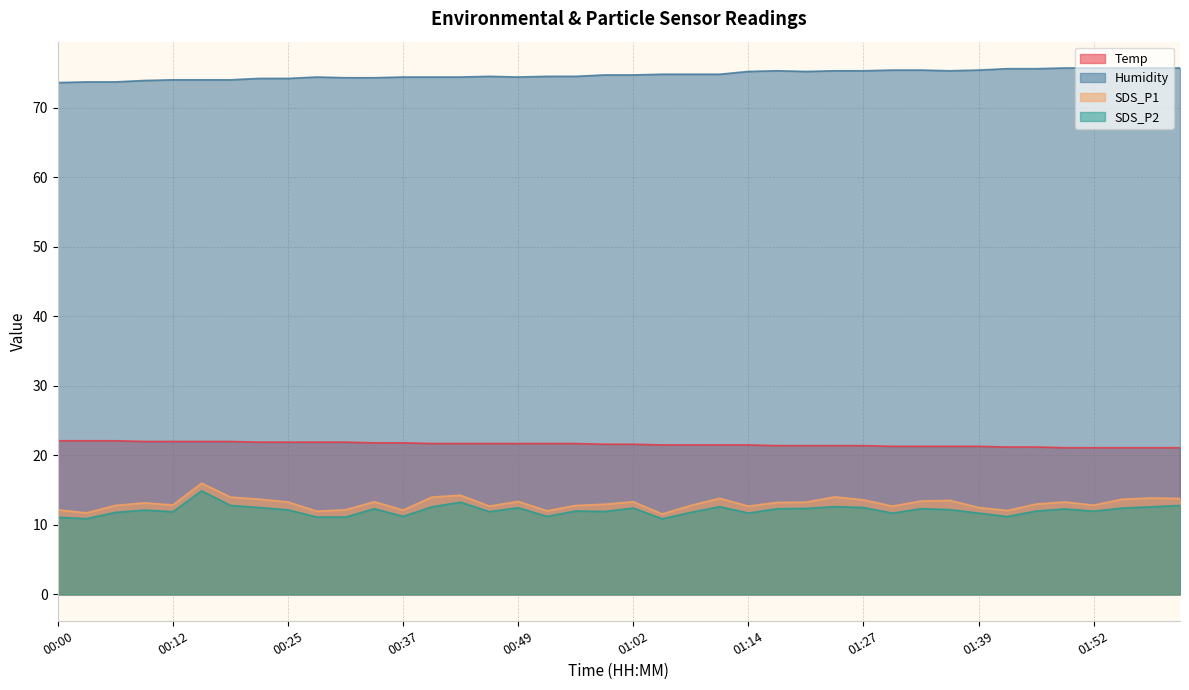

Does the chart display data point markers on the line(s)?

No